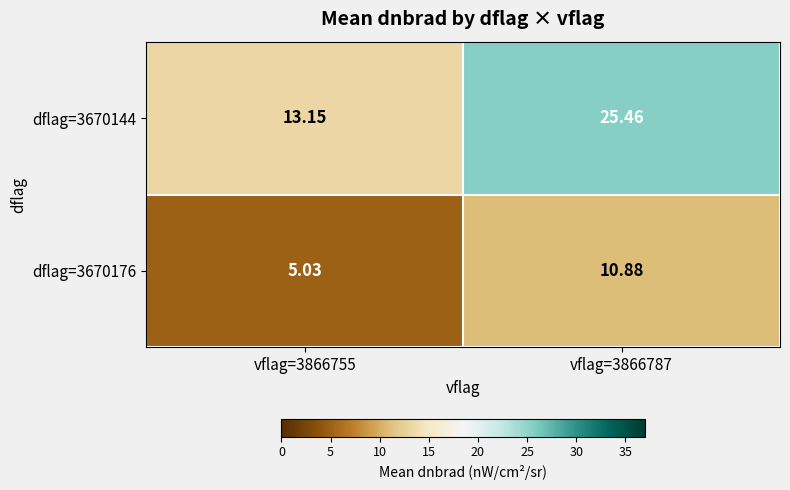

What is the total value across all series at vflag=3866787?

36.3